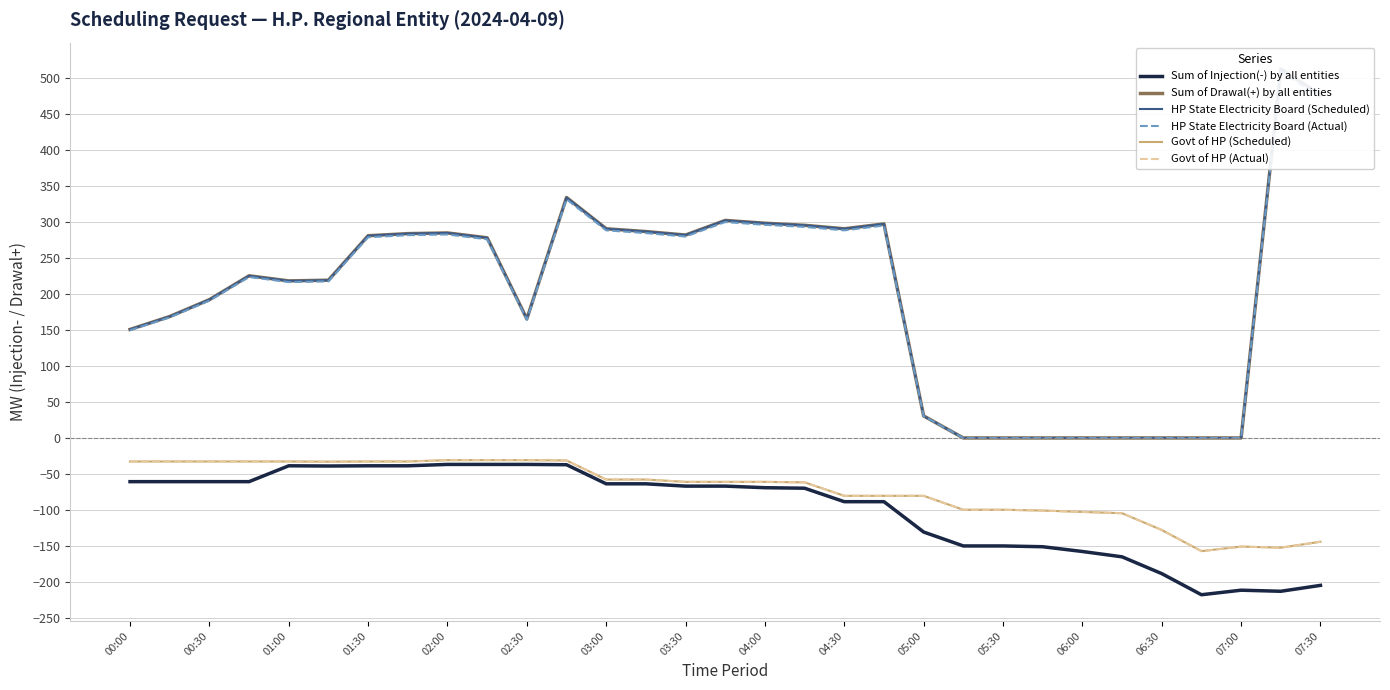

What are all the series names shown in the legend?

Sum of Injection(-) by all entities, Sum of Drawal(+) by all entities, HP State Electricity Board (Scheduled), HP State Electricity Board (Actual), Govt of HP (Scheduled), Govt of HP (Actual)